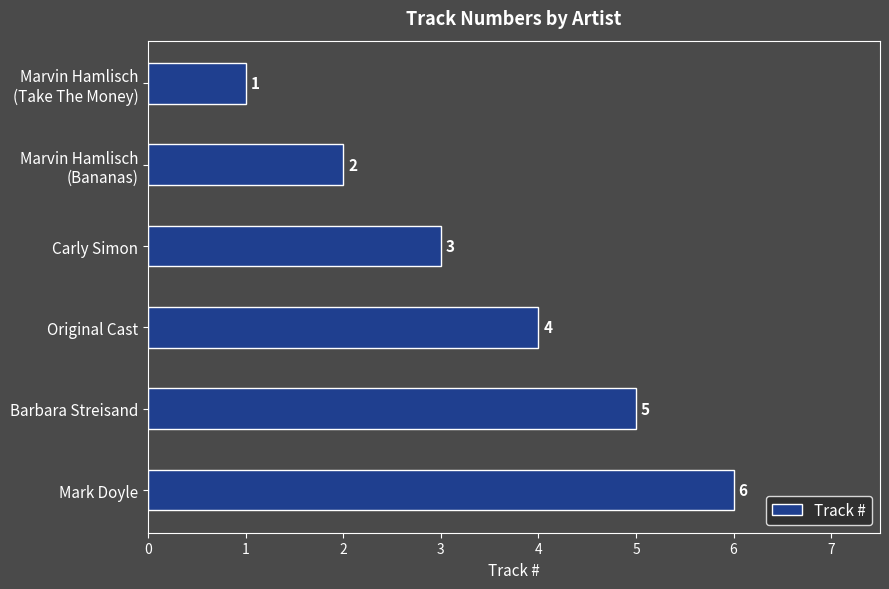

List the labels in order of value, smallest first.

Marvin Hamlisch
(Take The Money), Marvin Hamlisch
(Bananas), Carly Simon, Original Cast, Barbara Streisand, Mark Doyle